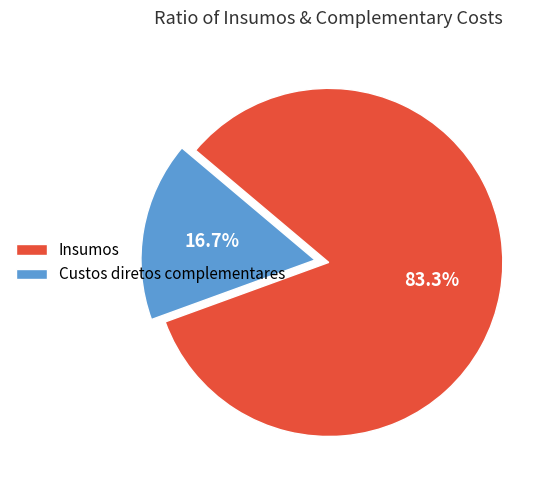

How many segments does this pie chart have?

2